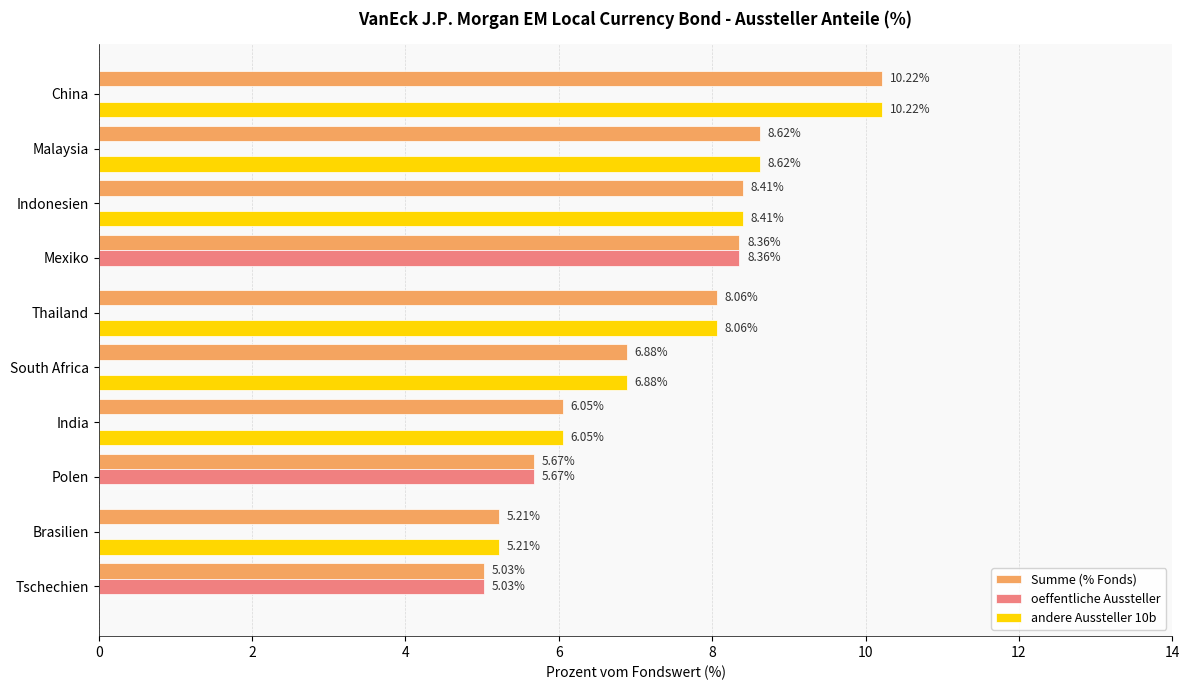

Which label corresponds to the largest value in the chart?

China